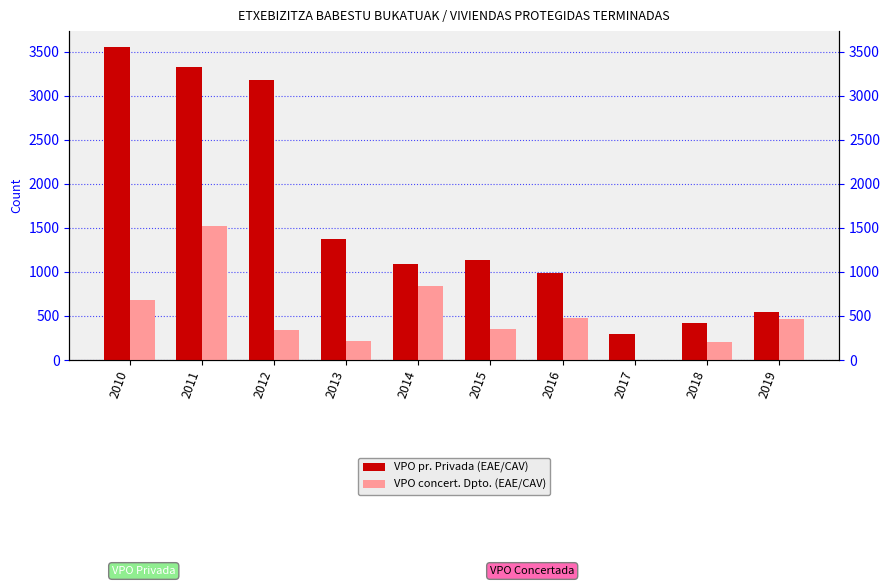

What are all the series names shown in the legend?

VPO pr. Privada (EAE/CAV), VPO concert. Dpto. (EAE/CAV)